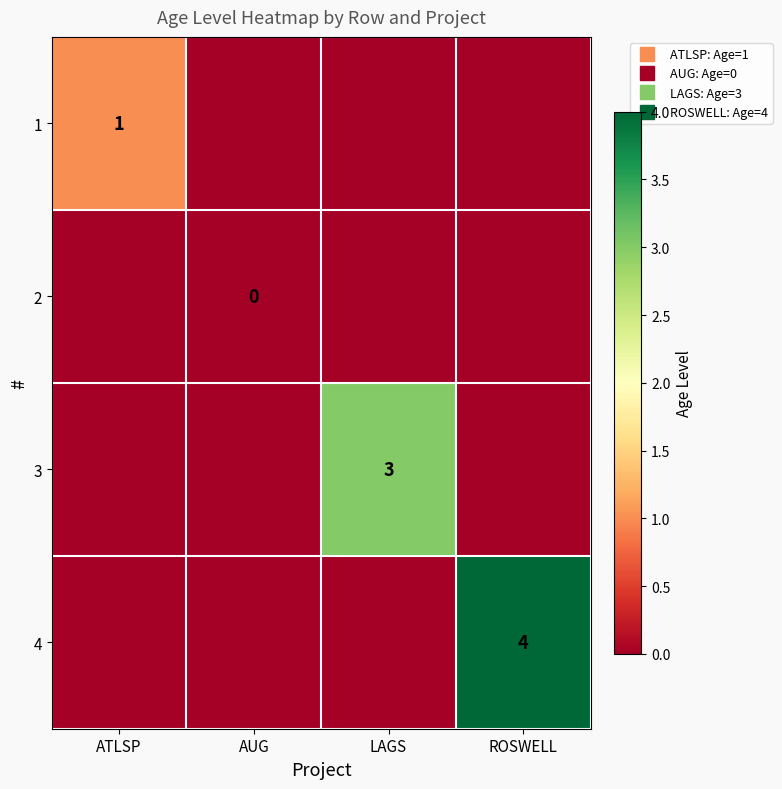

True or false: 3 has a value of 1 at ATLSP.

False